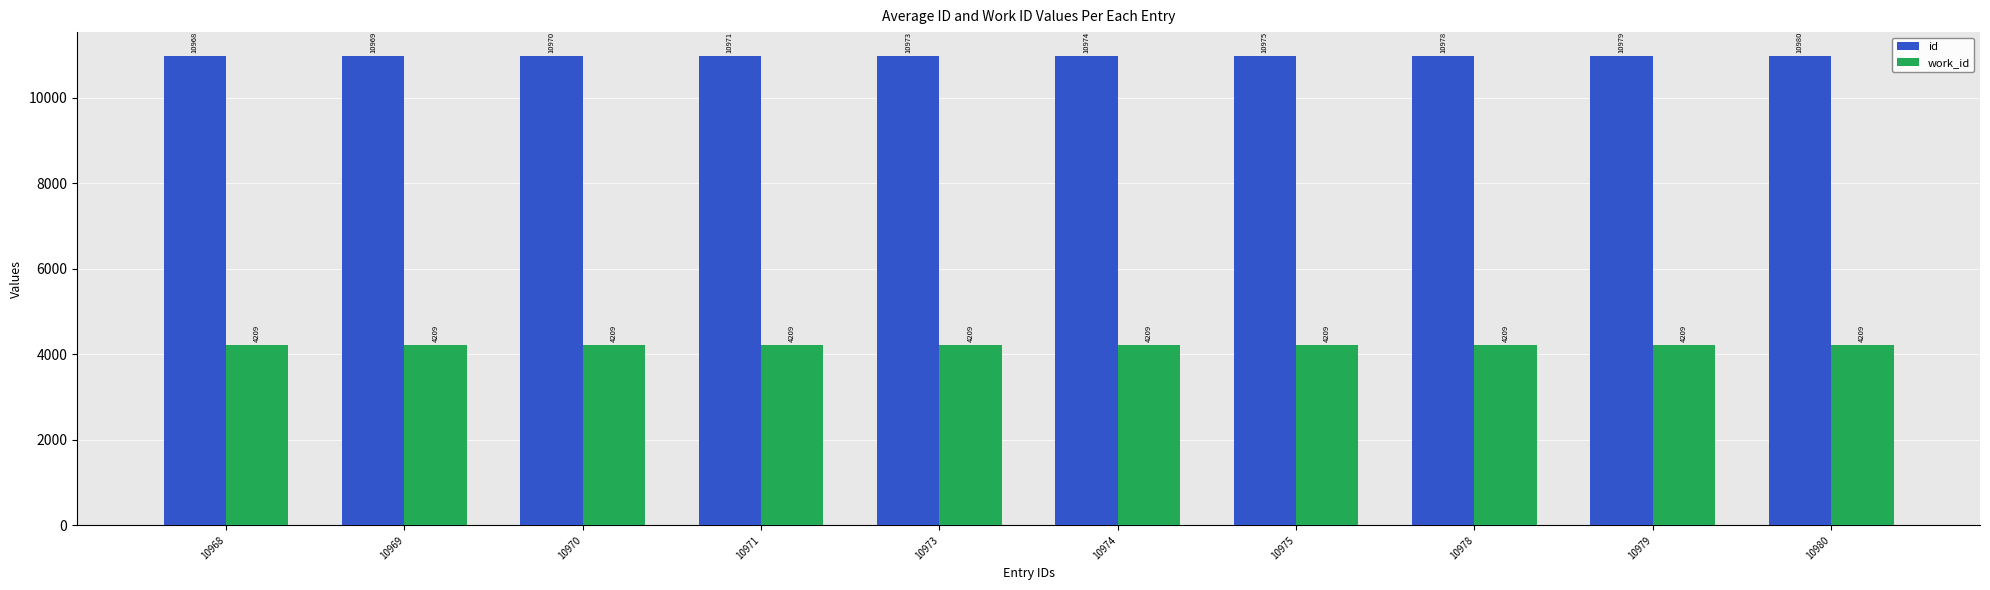

Which series has the widest spread of values?

id